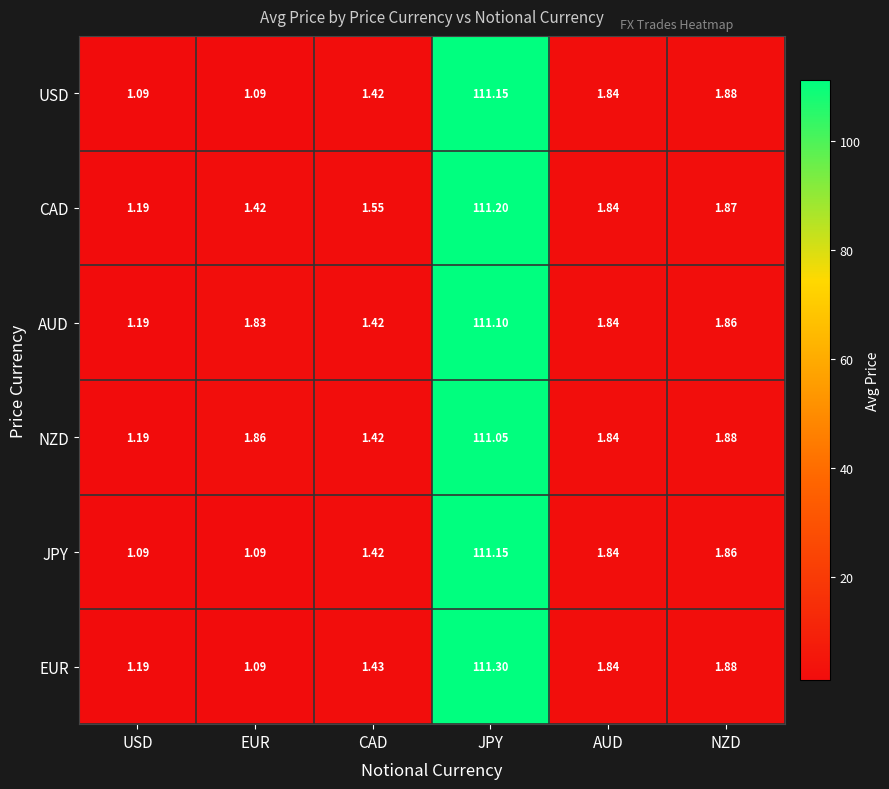

Is the value of EUR at EUR greater than the value of AUD at EUR?

No